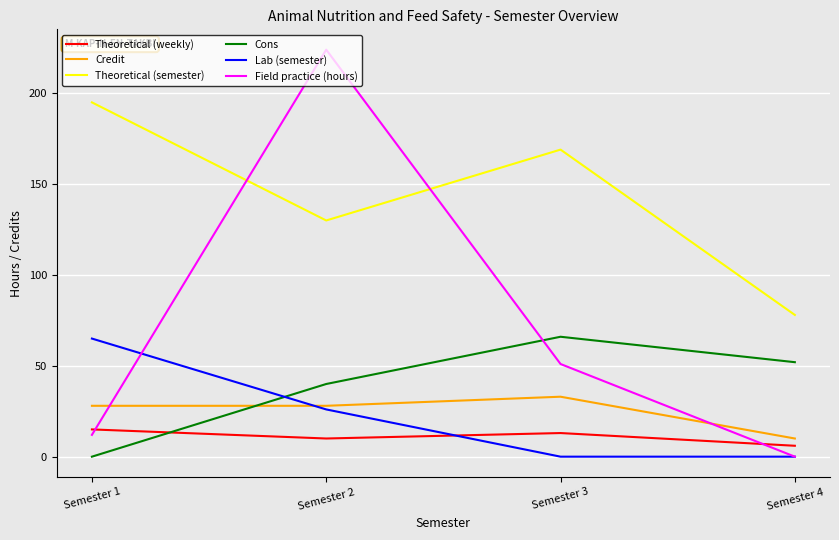

True or false: Cons has a value of 40 at Semester 2.

True